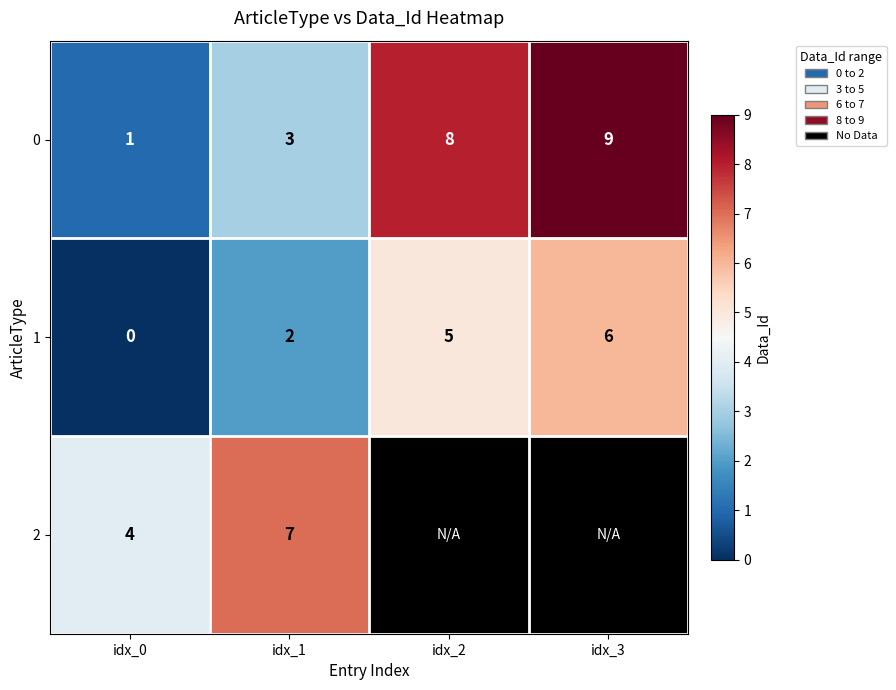

What is the difference between the second highest and second lowest values in the 0 series?

5